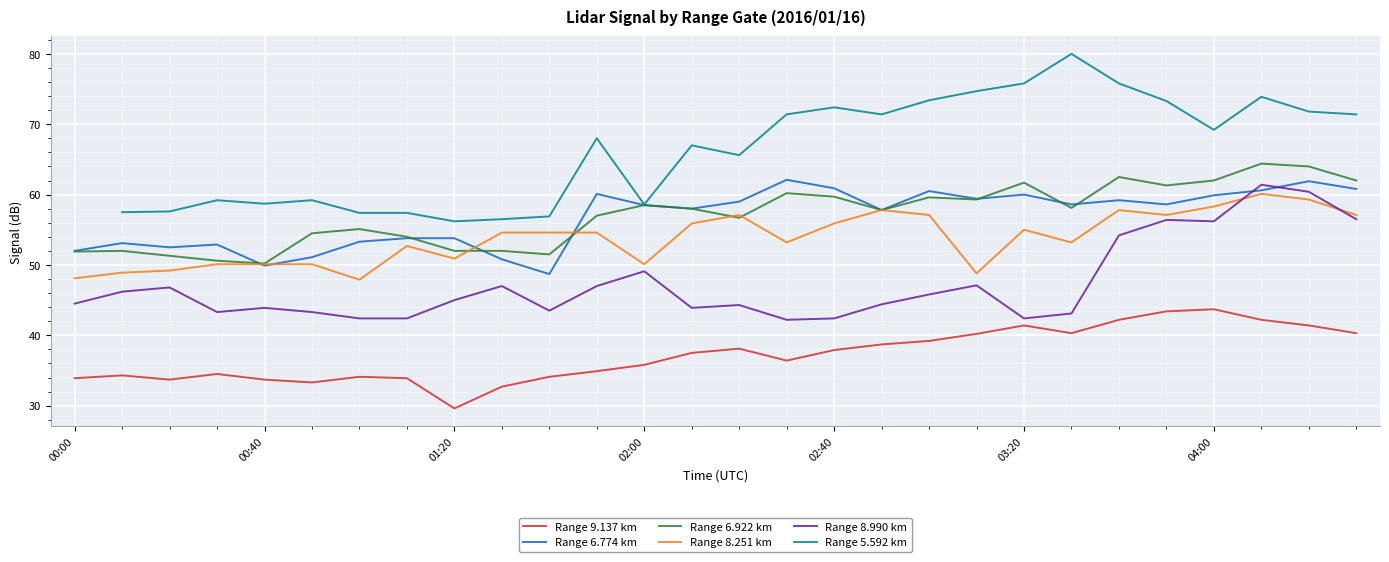

What are all the series names shown in the legend?

Range 9.137 km, Range 6.774 km, Range 6.922 km, Range 8.251 km, Range 8.990 km, Range 5.592 km